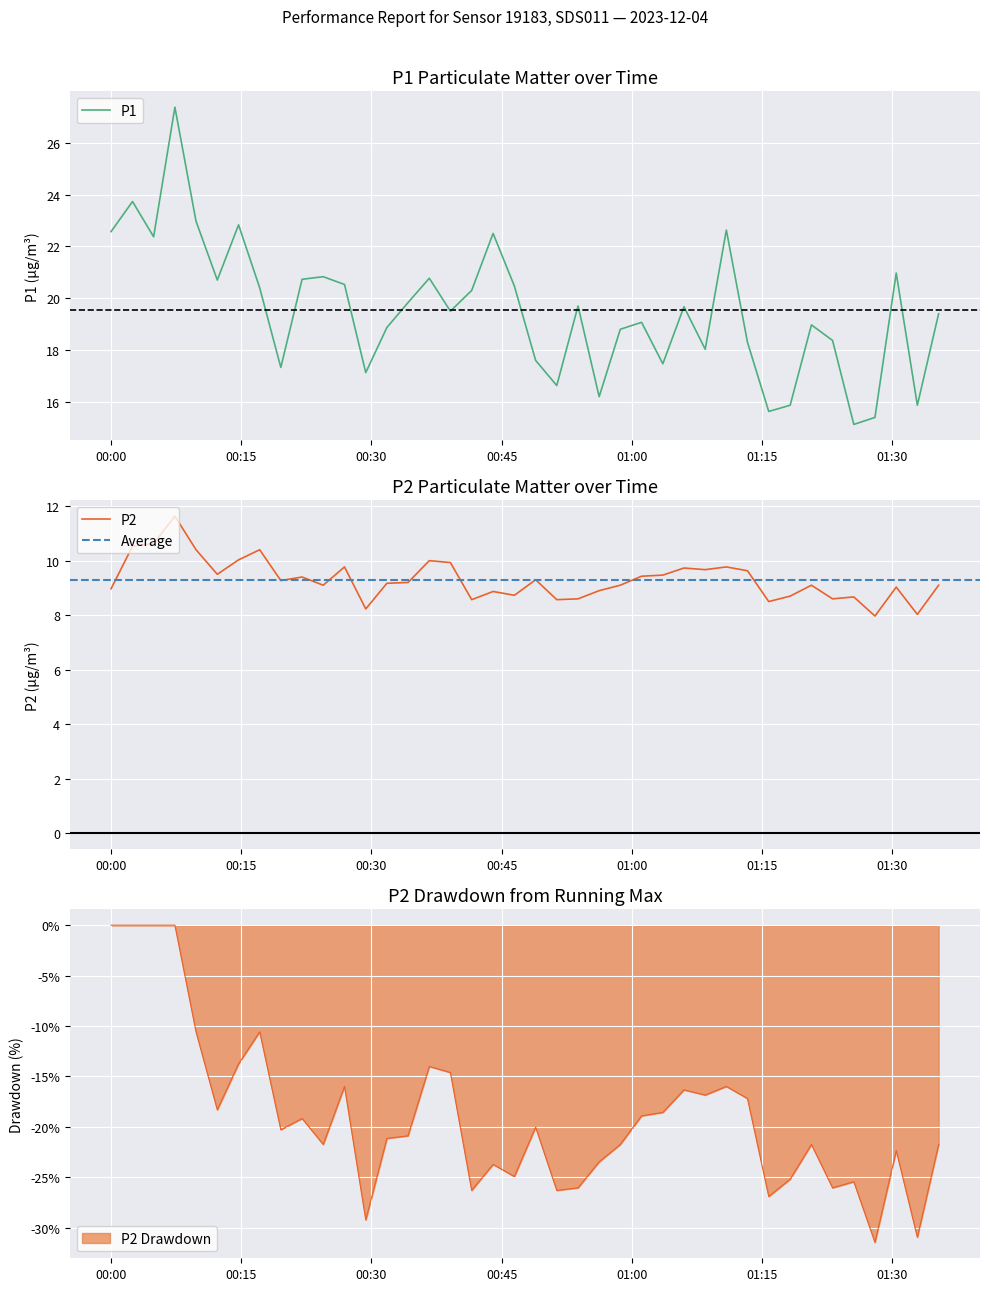

Is the value of P2 at 2023-12-04T00:09:48 greater than the value of P1 at 2023-12-04T00:58:40?

No